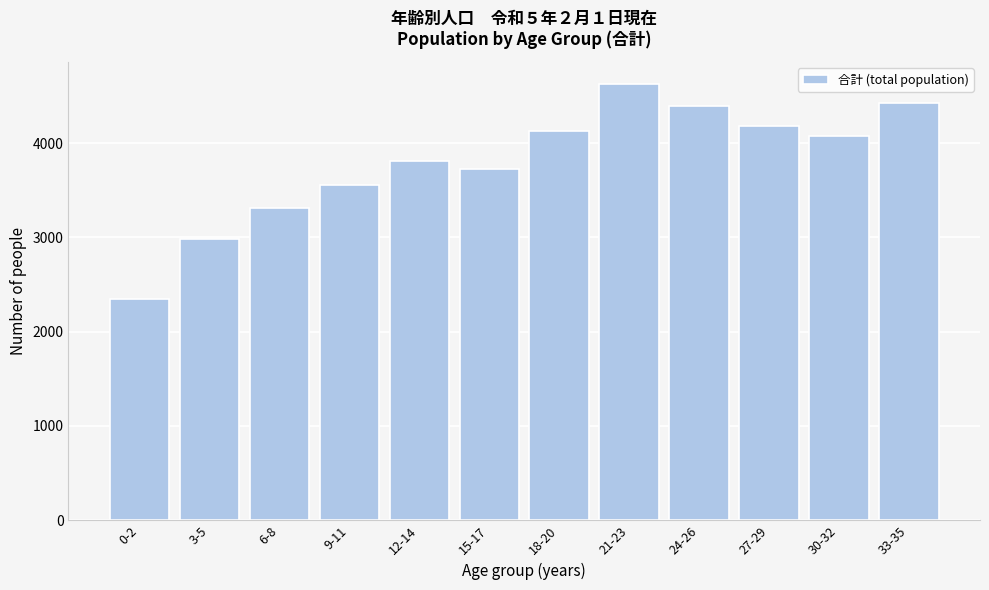

Reading left to right, list all the values displayed in this chart.

2343	2981	3313	3560	3807	3723	4125	4627	4388	4179	4072	4428